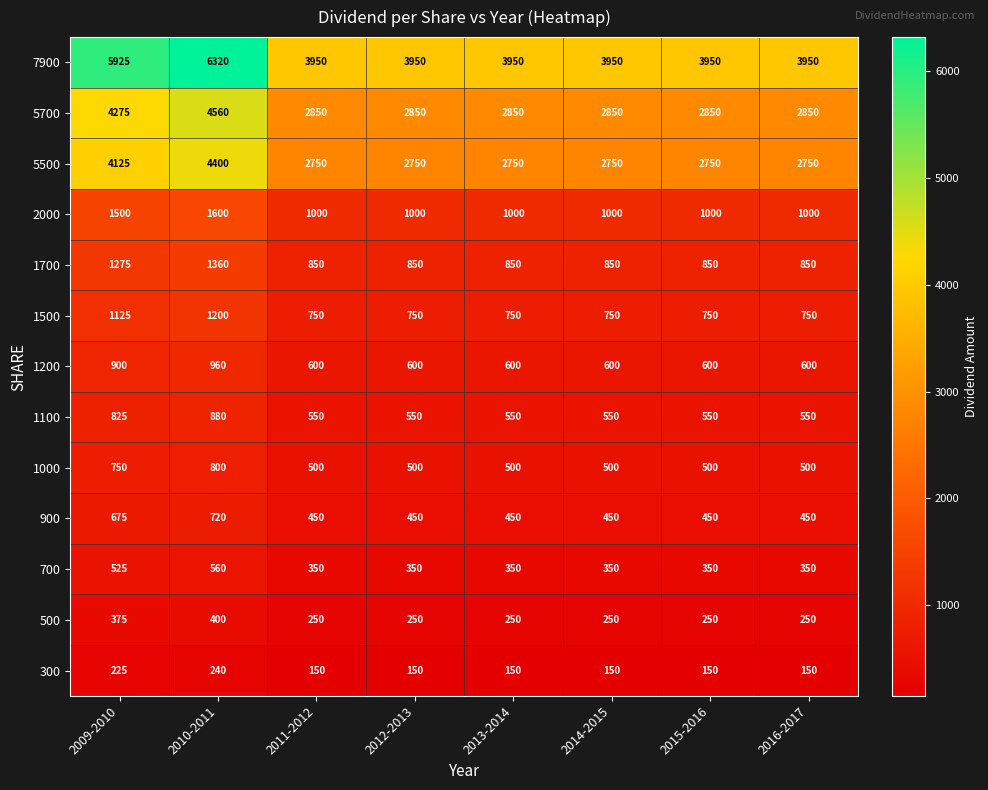

What is the average value of the 5700 series?

3242